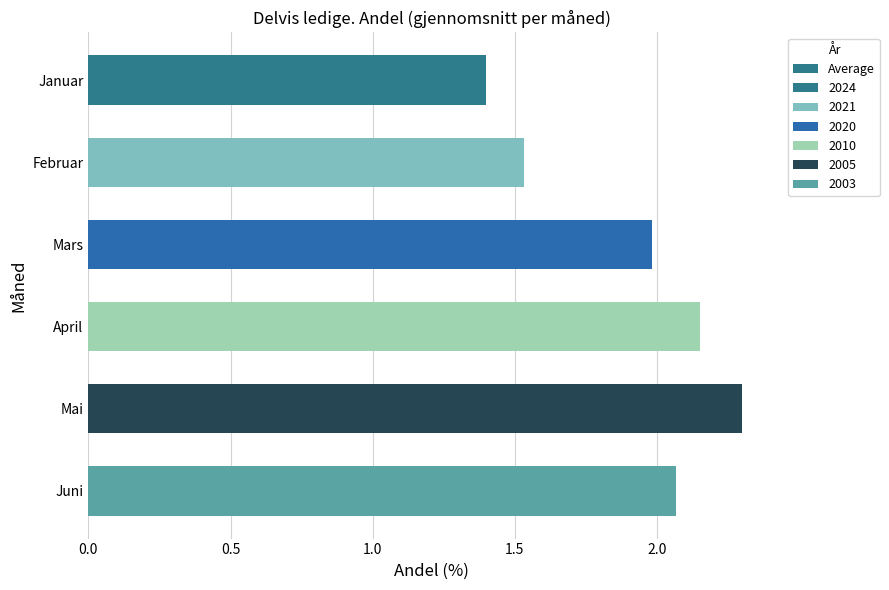

Count the number of data series in this chart.

1